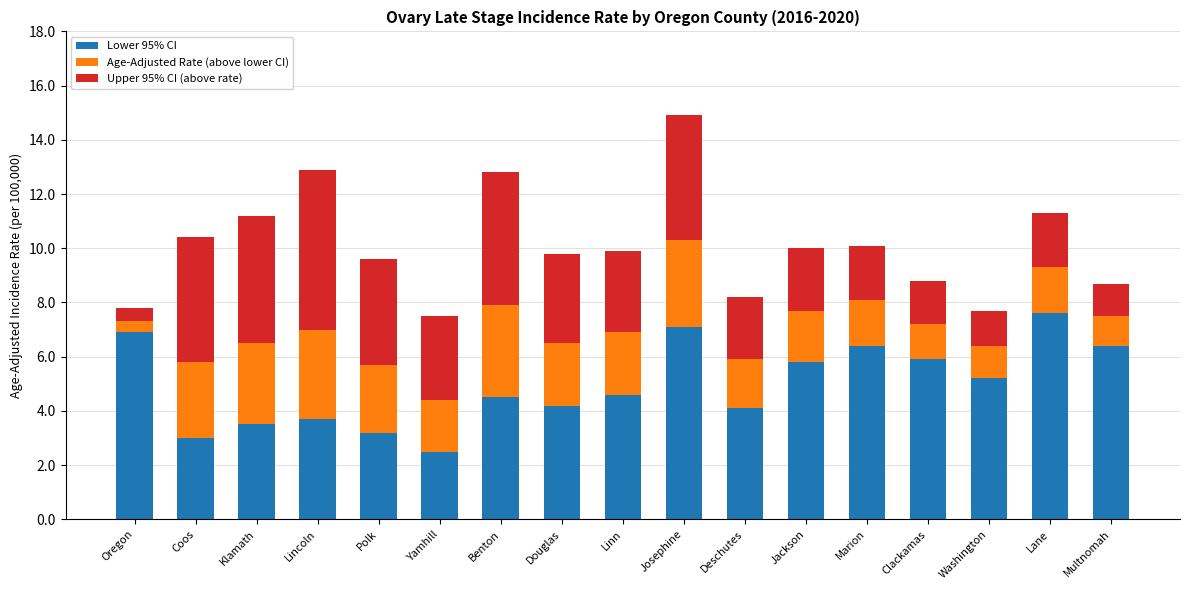

Does the chart contain stacked bars?

Yes